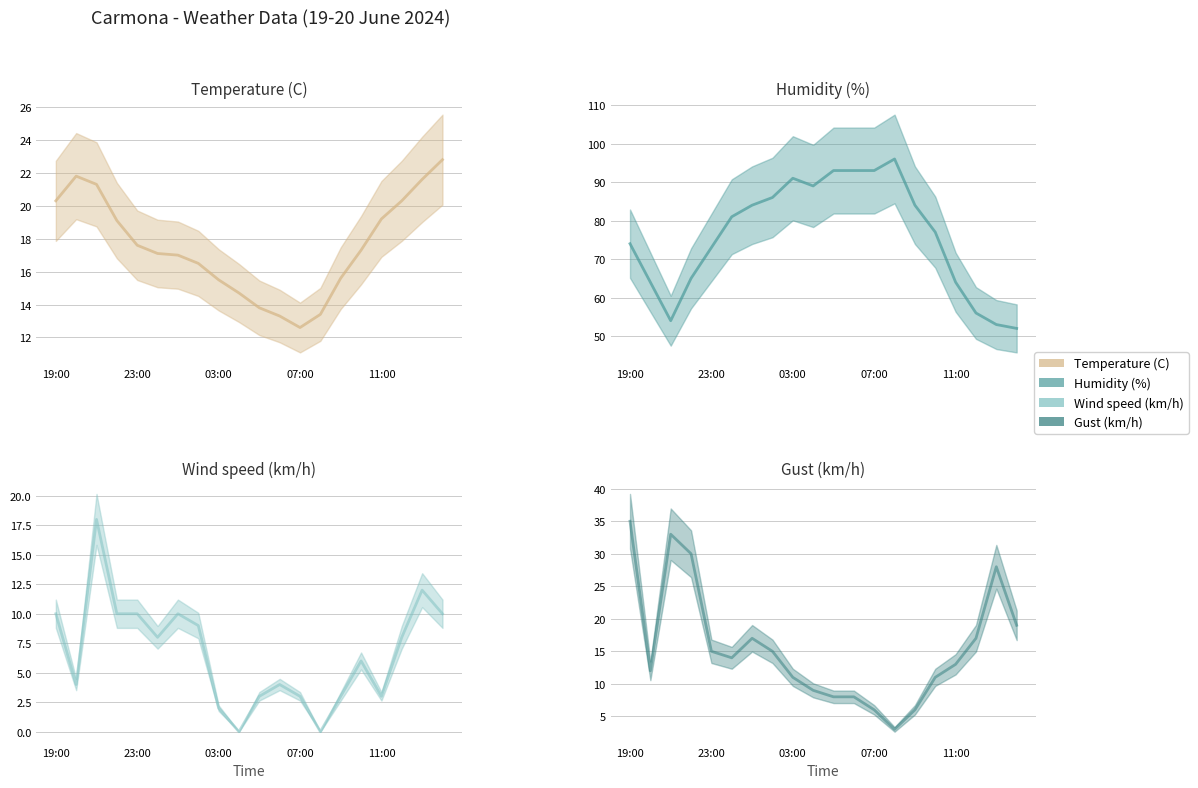

True or false: Gust (km/h) has more than 1 points higher than both neighbors.

True